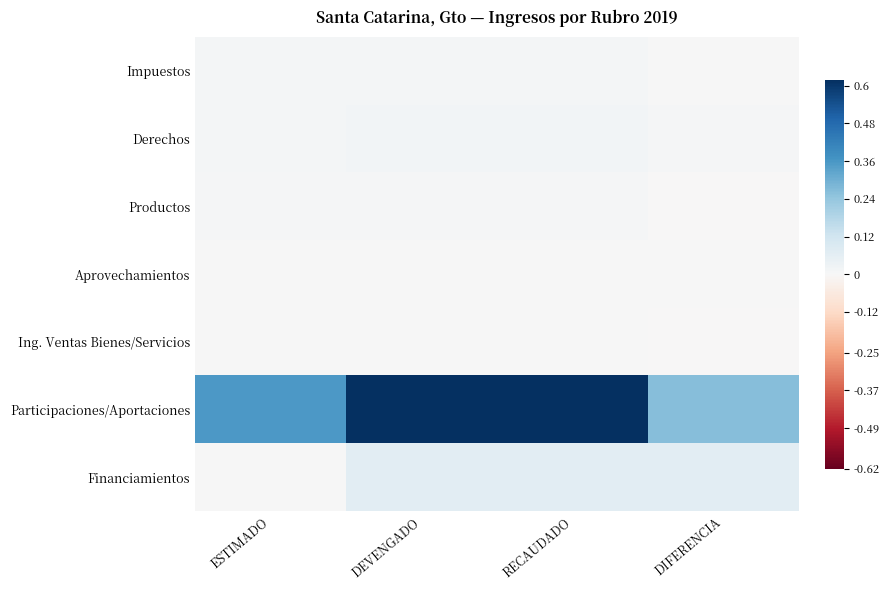

Between DEVENGADO and RECAUDADO, which series saw the biggest shift?

Derechos